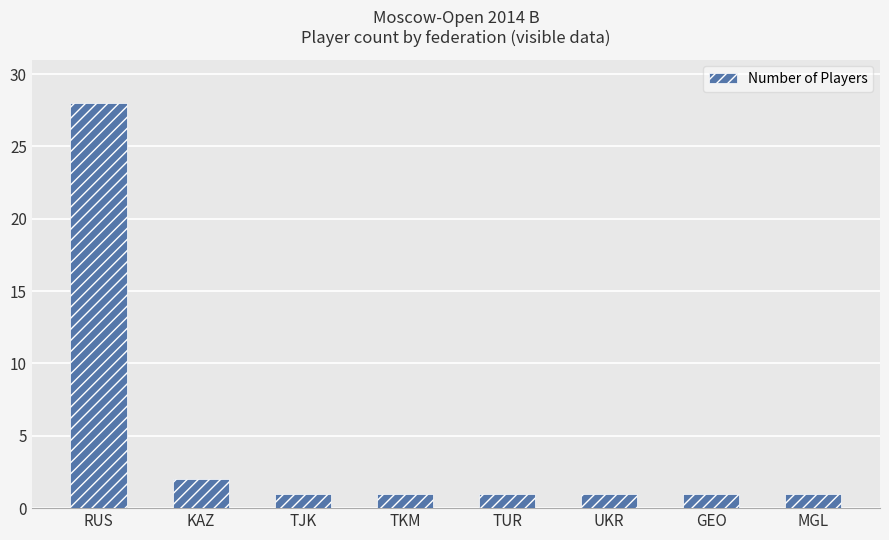

At which label is the value closest to 14?

KAZ